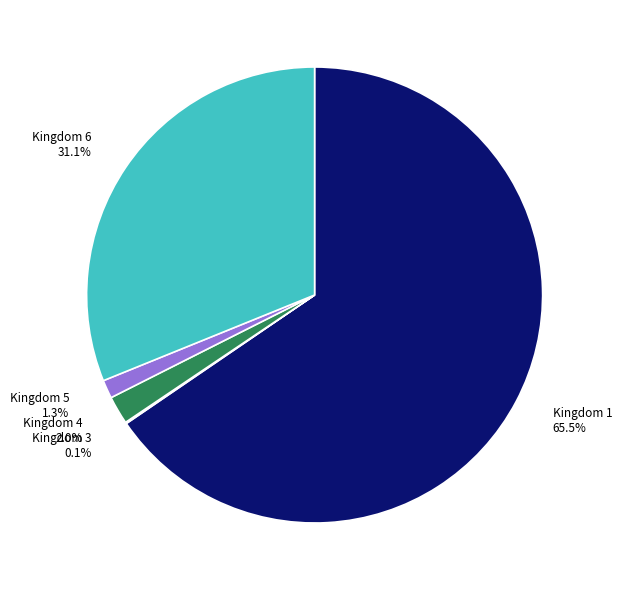

Approximately how many times larger is the value at Kingdom 5 compared to Kingdom 4?

0.7